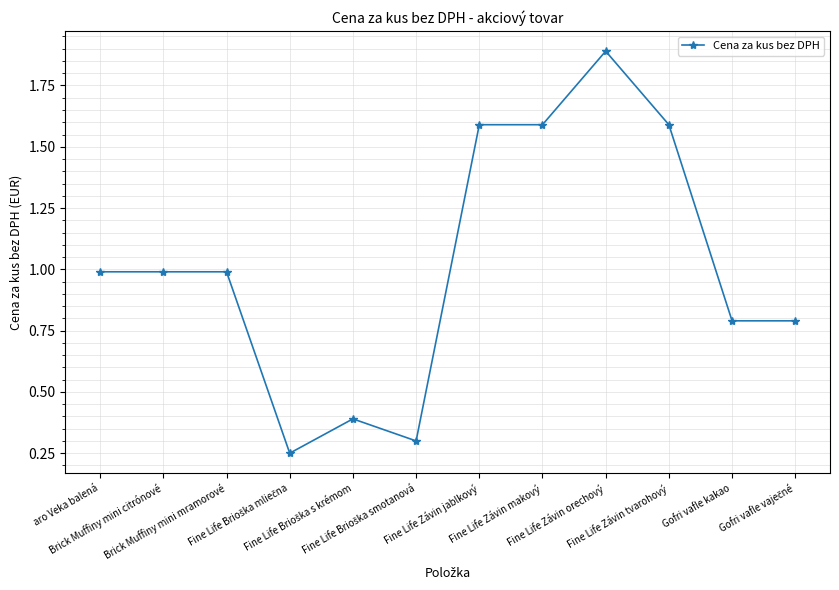

What is the maximum value shown in the chart?

1.9